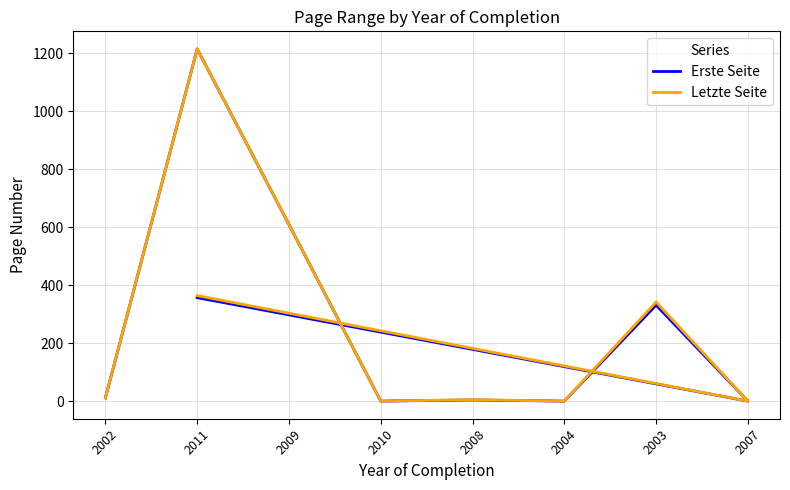

The Letzte Seite series shows 6.7 at 2002. True or false?

False